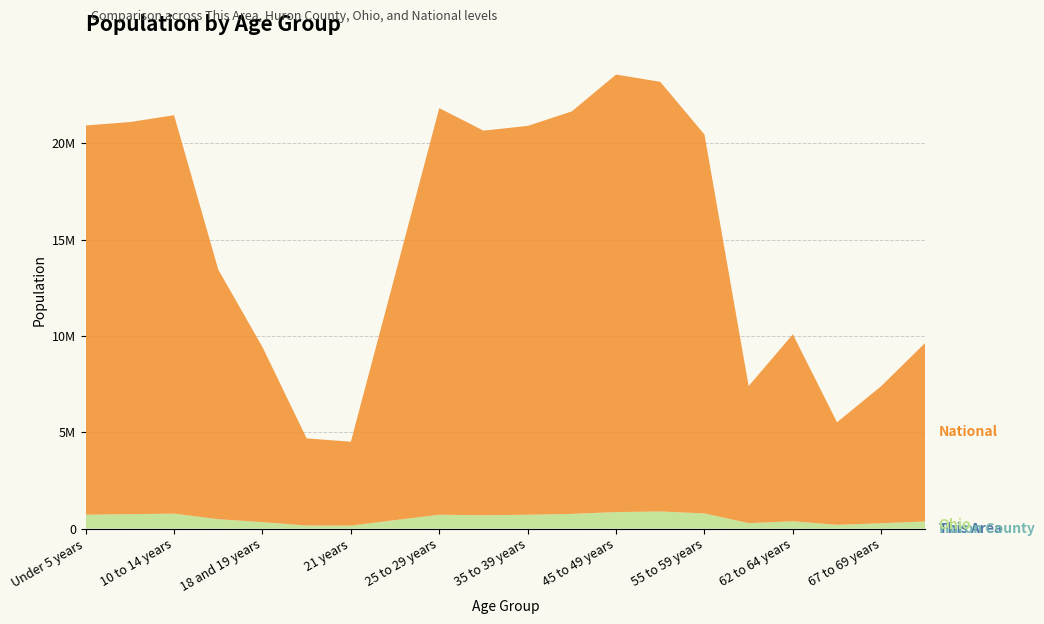

Reading right to left, what are all the values shown in this chart?

This Area: 70 to 74 years=36	67 to 69 years=25	65 and 66 years=20	62 to 64 years=34	60 and 61 years=28	55 to 59 years=94	50 to 54 years=93	45 to 49 years=92	40 to 44 years=87	35 to 39 years=67	30 to 34 years=51	25 to 29 years=54	22 to 24 years=18	21 years=6	20 years=13	18 and 19 years=24	15 to 17 years=55	10 to 14 years=95	5 to 9 years=63	Under 5 years=57
Huron County: 70 to 74 years=1915	67 to 69 years=1436	65 and 66 years=1046	62 to 64 years=1943	60 and 61 years=1478	55 to 59 years=4043	50 to 54 years=4510	45 to 49 years=4488	40 to 44 years=3985	35 to 39 years=3749	30 to 34 years=3590	25 to 29 years=3431	22 to 24 years=1925	21 years=587	20 years=664	18 and 19 years=1482	15 to 17 years=2855	10 to 14 years=4583	5 to 9 years=4176	Under 5 years=4053
Ohio: 70 to 74 years=371370	67 to 69 years=280531	65 and 66 years=198333	62 to 64 years=381006	60 and 61 years=284403	55 to 59 years=786857	50 to 54 years=887057	45 to 49 years=855134	40 to 44 years=761369	35 to 39 years=718462	30 to 34 years=691329	25 to 29 years=718630	22 to 24 years=442085	21 years=157045	20 years=163986	18 and 19 years=336375	15 to 17 years=487307	10 to 14 years=774699	5 to 9 years=747889	Under 5 years=720856
National: 70 to 74 years=9278166	67 to 69 years=7115361	65 and 66 years=5319902	62 to 64 years=9704197	60 and 61 years=7113727	55 to 59 years=19664805	50 to 54 years=22298125	45 to 49 years=22708591	40 to 44 years=20890964	35 to 39 years=20179642	30 to 34 years=19962099	25 to 29 years=21101849	22 to 24 years=12712576	21 years=4354294	20 years=4519129	18 and 19 years=9086089	15 to 17 years=12954254	10 to 14 years=20677194	5 to 9 years=20348657	Under 5 years=20201362